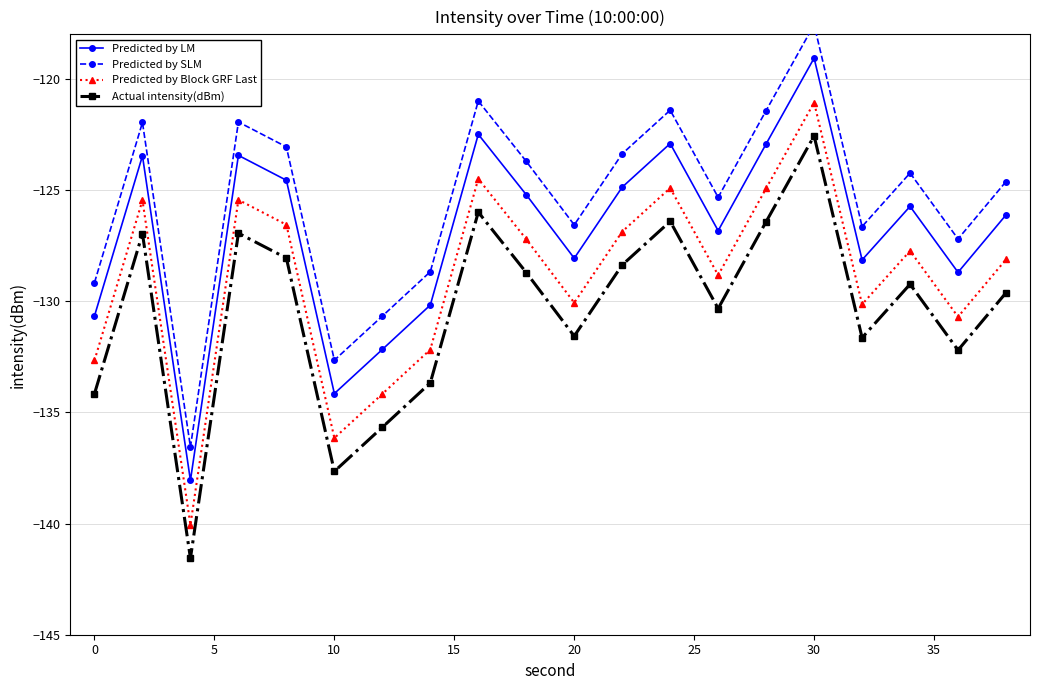

Does the chart display data point markers on the line(s)?

Yes